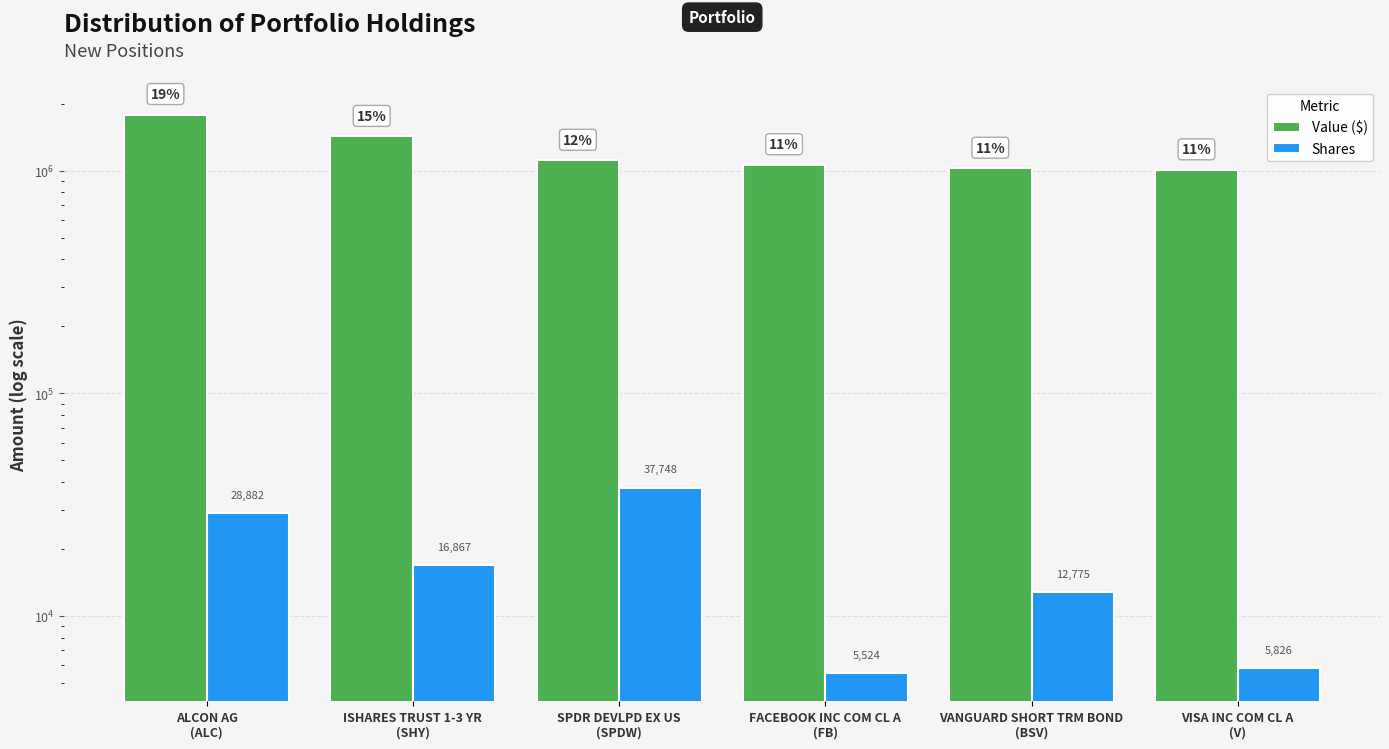

List the labels in order of Shares value, largest first.

SPDR DEVLPD EX US
(SPDW), ALCON AG
(ALC), ISHARES TRUST 1-3 YR
(SHY), VANGUARD SHORT TRM BOND
(BSV), VISA INC COM CL A
(V), FACEBOOK INC COM CL A
(FB)